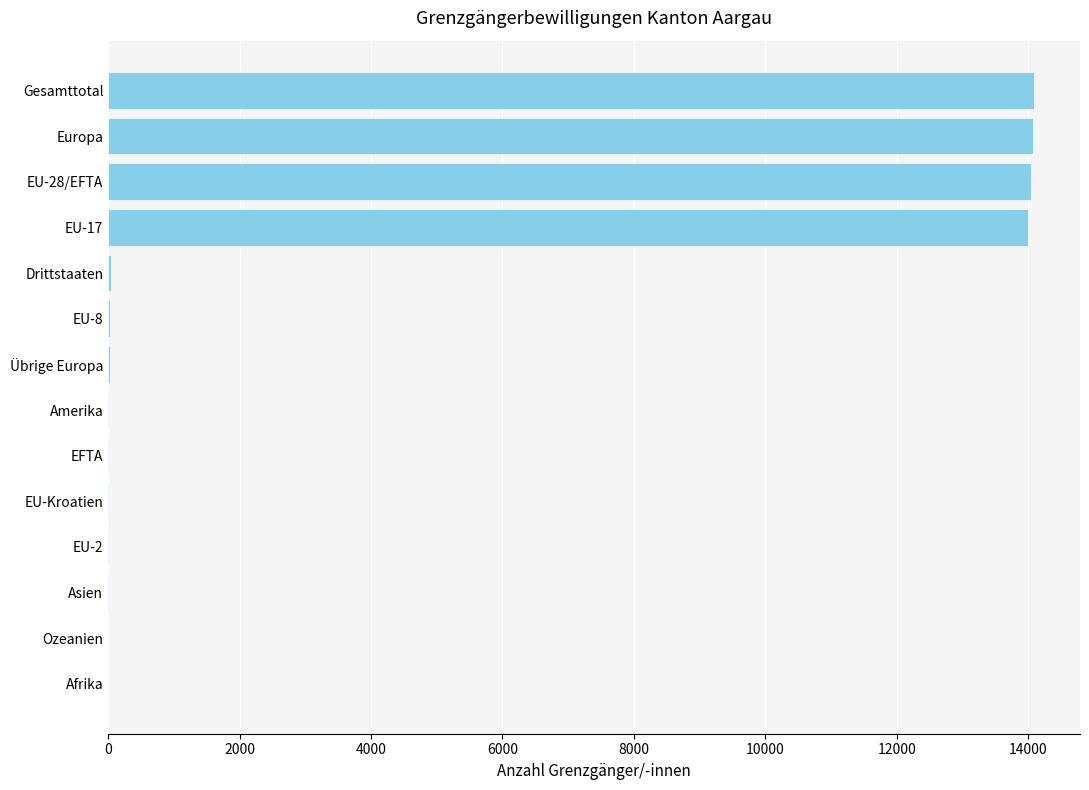

Is it true that the value at EU-17 is 9162?

False